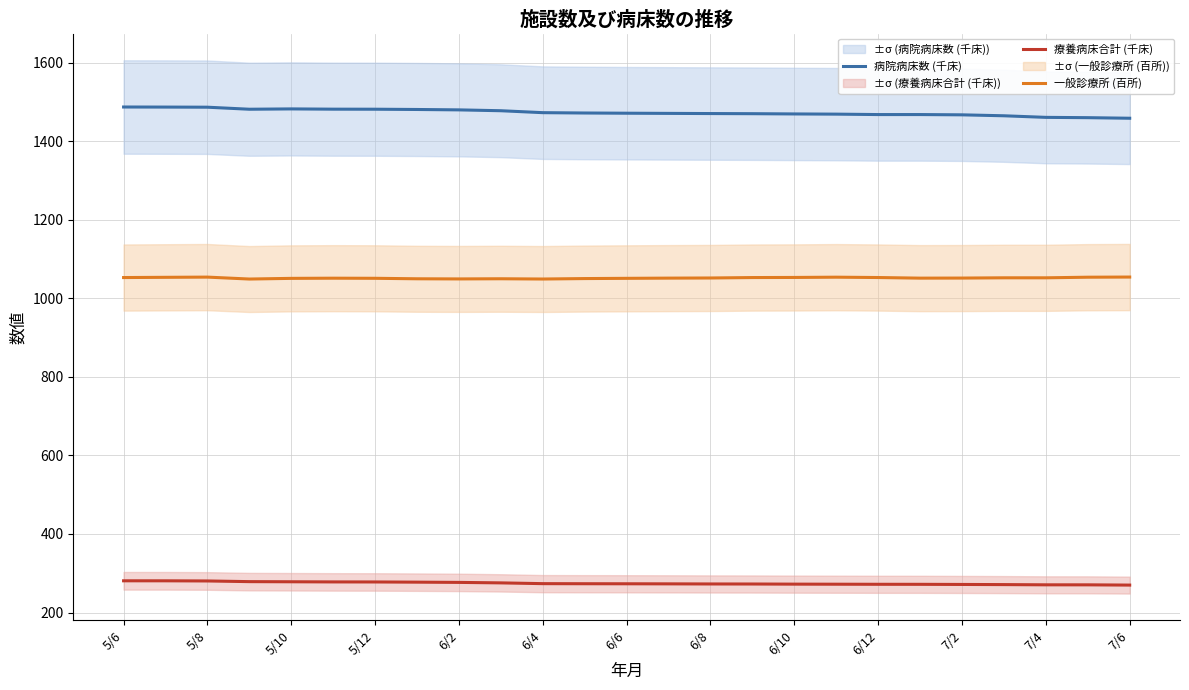

What value does the 一般診療所 (百所) series have at 13?

1051.3